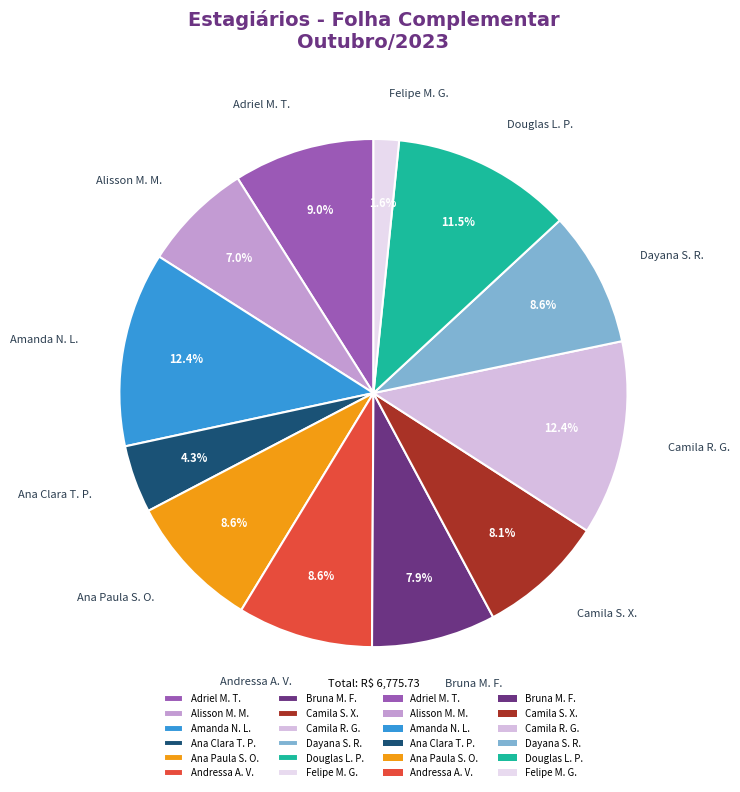

Which slice is the smallest?

Felipe M. G.